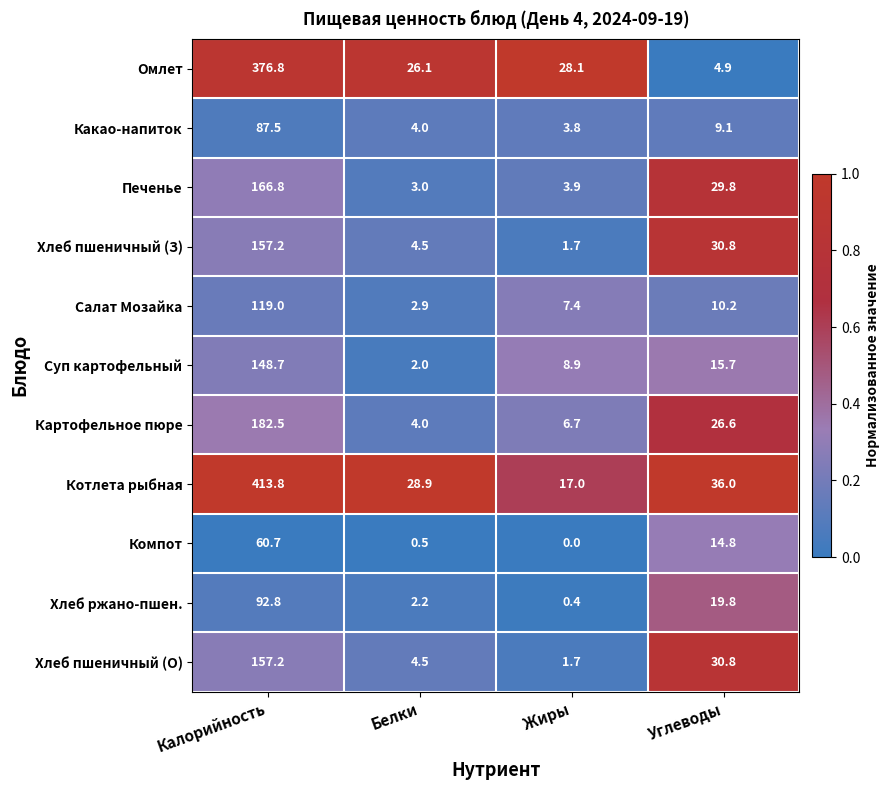

Which series has the largest total across all categories?

Котлета рыбная